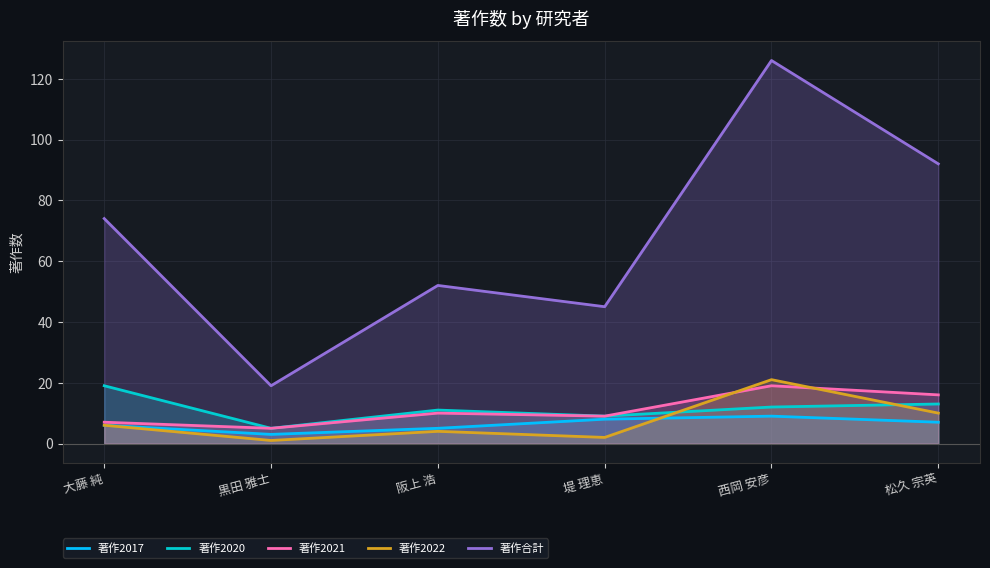

Which series has the widest spread of values?

著作合計